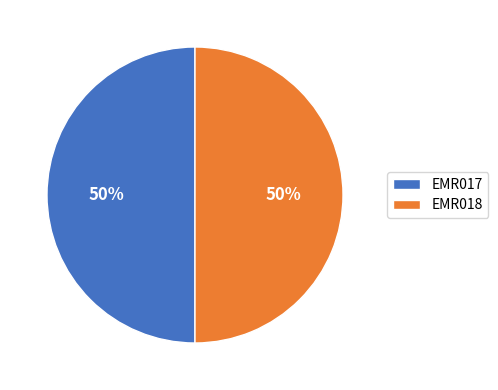

To the nearest percent, what is the average slice percentage?

50%